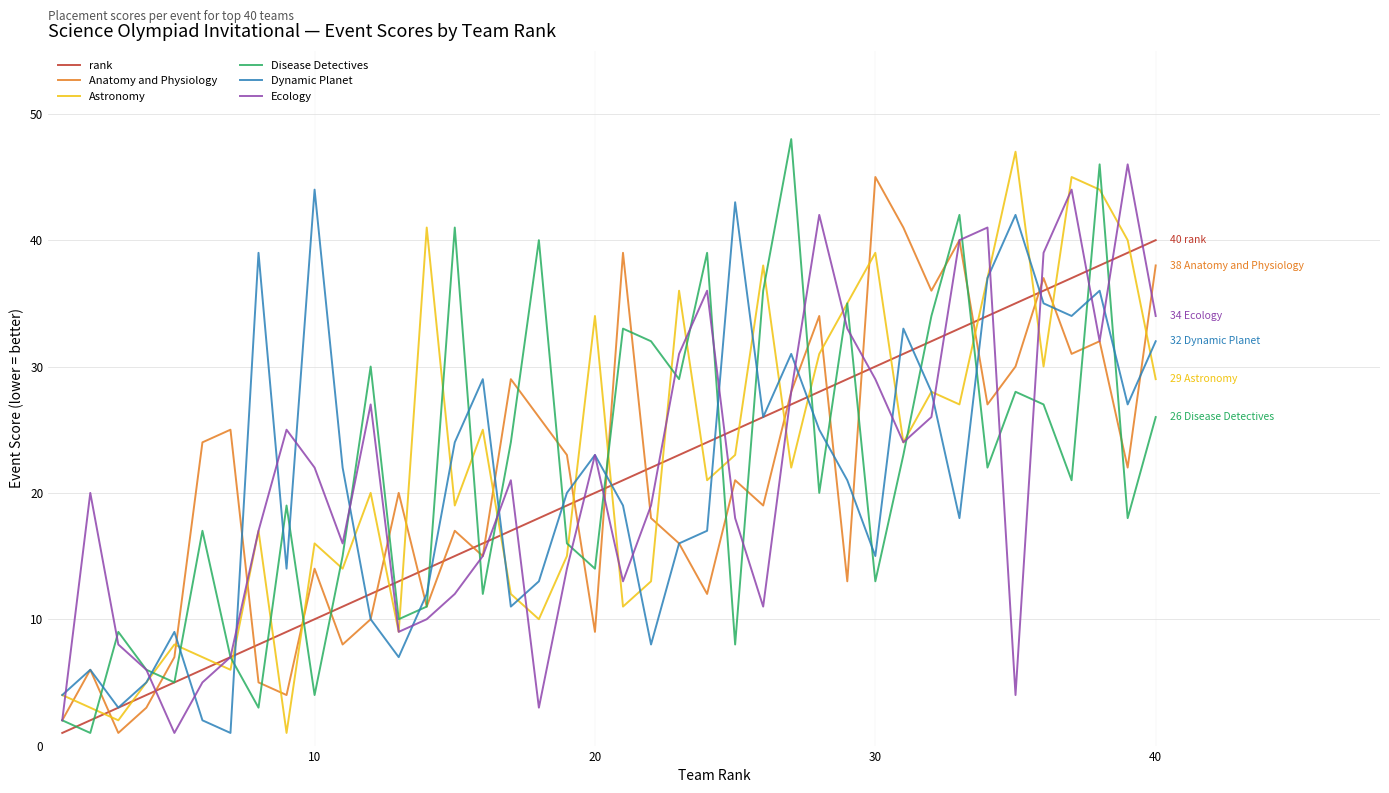

How many interior local valleys does the Dynamic Planet series have?

11